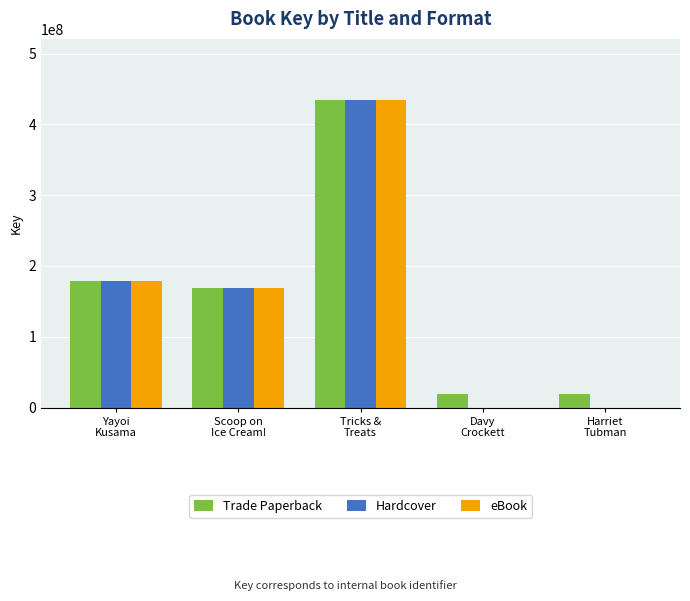

What is the sum of all eBook values?

781830253